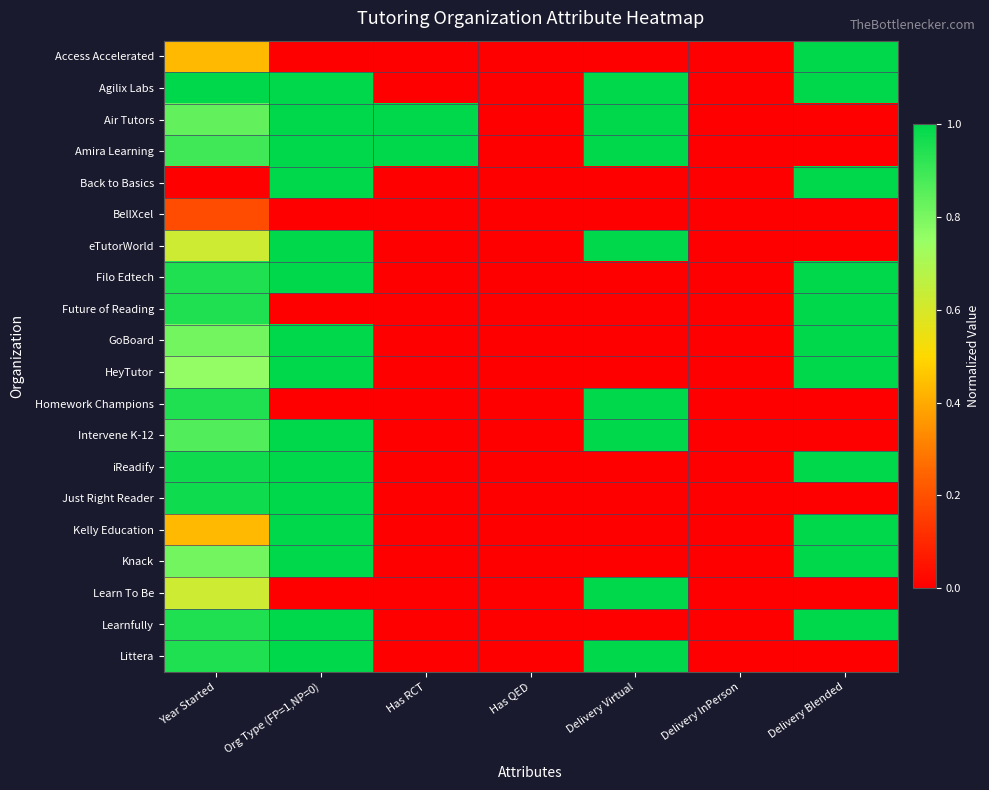

Reading left to right, what are all the values shown in this chart?

Access Accelerated: Year Started=0.4	Org Type (FP=1,NP=0)=0.0	Has RCT=0.0	Has QED=0.0	Delivery Virtual=0.0	Delivery InPerson=0.0	Delivery Blended=1.0
Agilix Labs: Year Started=1.0	Org Type (FP=1,NP=0)=1.0	Has RCT=0.0	Has QED=0.0	Delivery Virtual=1.0	Delivery InPerson=0.0	Delivery Blended=1.0
Air Tutors: Year Started=0.8	Org Type (FP=1,NP=0)=1.0	Has RCT=1.0	Has QED=0.0	Delivery Virtual=1.0	Delivery InPerson=0.0	Delivery Blended=0.0
Amira Learning: Year Started=0.9	Org Type (FP=1,NP=0)=1.0	Has RCT=1.0	Has QED=0.0	Delivery Virtual=1.0	Delivery InPerson=0.0	Delivery Blended=0.0
Back to Basics: Year Started=0.0	Org Type (FP=1,NP=0)=1.0	Has RCT=0.0	Has QED=0.0	Delivery Virtual=0.0	Delivery InPerson=0.0	Delivery Blended=1.0
BellXcel: Year Started=0.2	Org Type (FP=1,NP=0)=0.0	Has RCT=0.0	Has QED=0.0	Delivery Virtual=0.0	Delivery InPerson=0.0	Delivery Blended=0.0
eTutorWorld: Year Started=0.6	Org Type (FP=1,NP=0)=1.0	Has RCT=0.0	Has QED=0.0	Delivery Virtual=1.0	Delivery InPerson=0.0	Delivery Blended=0.0
Filo Edtech: Year Started=0.9	Org Type (FP=1,NP=0)=1.0	Has RCT=0.0	Has QED=0.0	Delivery Virtual=0.0	Delivery InPerson=0.0	Delivery Blended=1.0
Future of Reading: Year Started=0.9	Org Type (FP=1,NP=0)=0.0	Has RCT=0.0	Has QED=0.0	Delivery Virtual=0.0	Delivery InPerson=0.0	Delivery Blended=1.0
GoBoard: Year Started=0.8	Org Type (FP=1,NP=0)=1.0	Has RCT=0.0	Has QED=0.0	Delivery Virtual=0.0	Delivery InPerson=0.0	Delivery Blended=1.0
HeyTutor: Year Started=0.8	Org Type (FP=1,NP=0)=1.0	Has RCT=0.0	Has QED=0.0	Delivery Virtual=0.0	Delivery InPerson=0.0	Delivery Blended=1.0
Homework Champions: Year Started=0.9	Org Type (FP=1,NP=0)=0.0	Has RCT=0.0	Has QED=0.0	Delivery Virtual=1.0	Delivery InPerson=0.0	Delivery Blended=0.0
Intervene K-12: Year Started=0.9	Org Type (FP=1,NP=0)=1.0	Has RCT=0.0	Has QED=0.0	Delivery Virtual=1.0	Delivery InPerson=0.0	Delivery Blended=0.0
iReadify: Year Started=1.0	Org Type (FP=1,NP=0)=1.0	Has RCT=0.0	Has QED=0.0	Delivery Virtual=0.0	Delivery InPerson=0.0	Delivery Blended=1.0
Just Right Reader: Year Started=1.0	Org Type (FP=1,NP=0)=1.0	Has RCT=0.0	Has QED=0.0	Delivery Virtual=0.0	Delivery InPerson=0.0	Delivery Blended=0.0
Kelly Education: Year Started=0.4	Org Type (FP=1,NP=0)=1.0	Has RCT=0.0	Has QED=0.0	Delivery Virtual=0.0	Delivery InPerson=0.0	Delivery Blended=1.0
Knack: Year Started=0.8	Org Type (FP=1,NP=0)=1.0	Has RCT=0.0	Has QED=0.0	Delivery Virtual=0.0	Delivery InPerson=0.0	Delivery Blended=1.0
Learn To Be: Year Started=0.6	Org Type (FP=1,NP=0)=0.0	Has RCT=0.0	Has QED=0.0	Delivery Virtual=1.0	Delivery InPerson=0.0	Delivery Blended=0.0
Learnfully: Year Started=0.9	Org Type (FP=1,NP=0)=1.0	Has RCT=0.0	Has QED=0.0	Delivery Virtual=0.0	Delivery InPerson=0.0	Delivery Blended=1.0
Littera: Year Started=0.9	Org Type (FP=1,NP=0)=1.0	Has RCT=0.0	Has QED=0.0	Delivery Virtual=1.0	Delivery InPerson=0.0	Delivery Blended=0.0